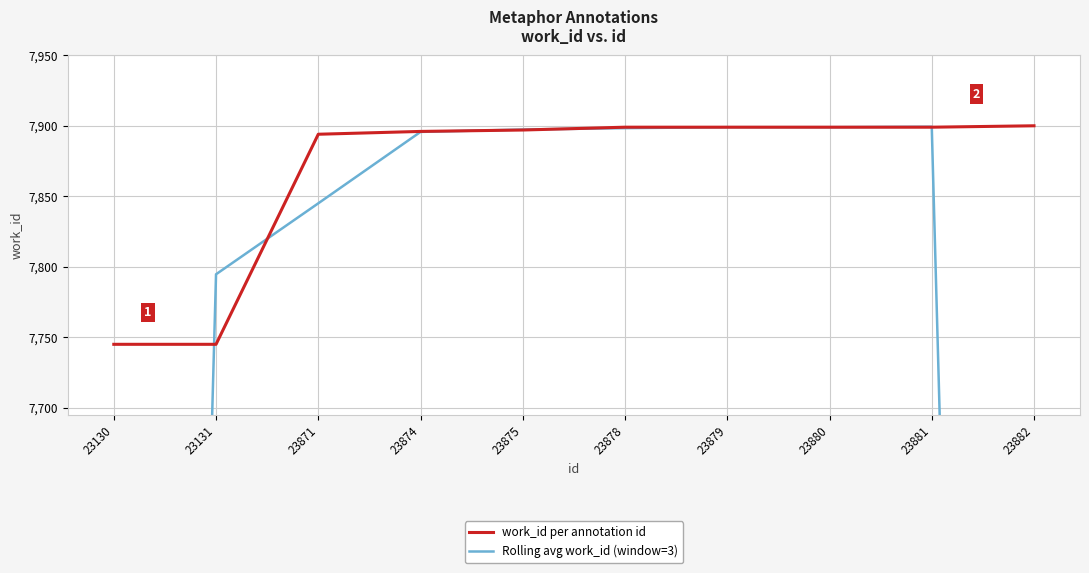

List the series in order of their overall mean, highest first.

work_id per annotation id, Rolling avg work_id (window=3)